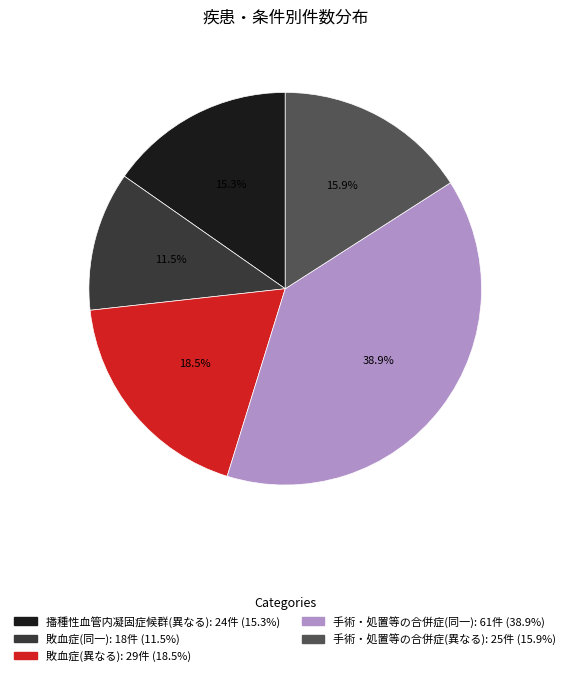

To the nearest percent, what is the difference between the largest and smallest slice percentages?

27%